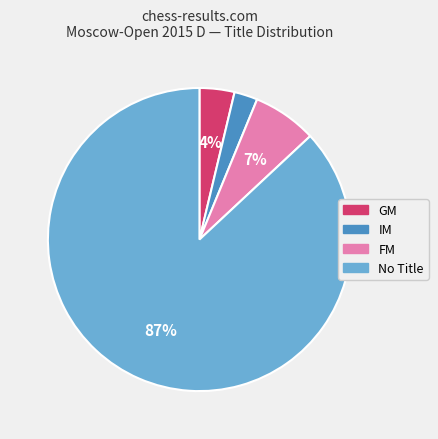

To the nearest percent, what is the average slice percentage?

25%